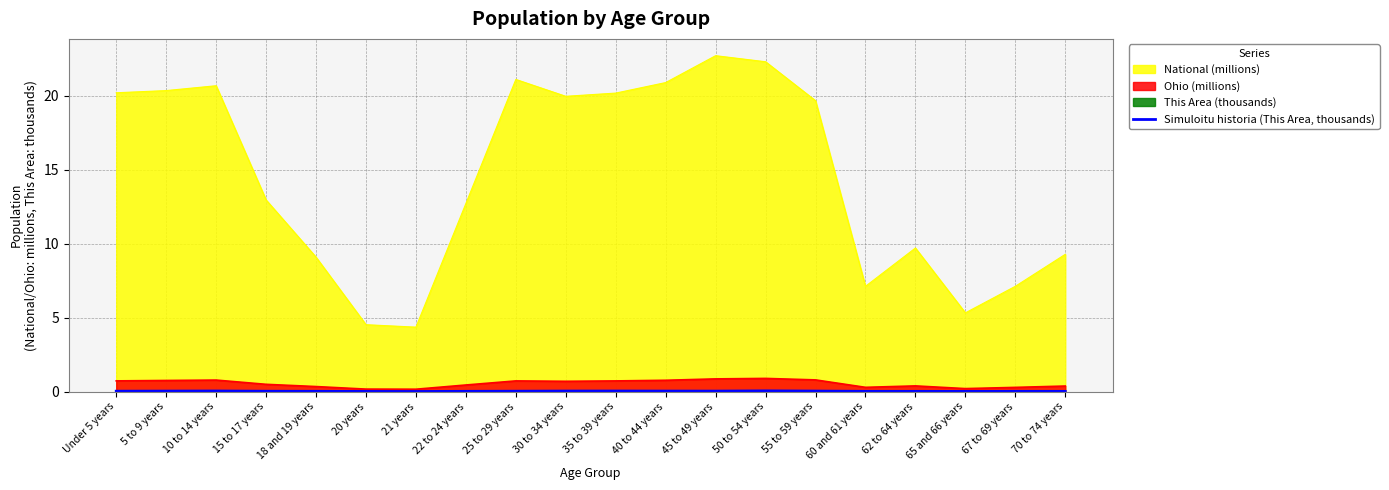

True or false: there are more than 0 points higher than both neighbors.

True